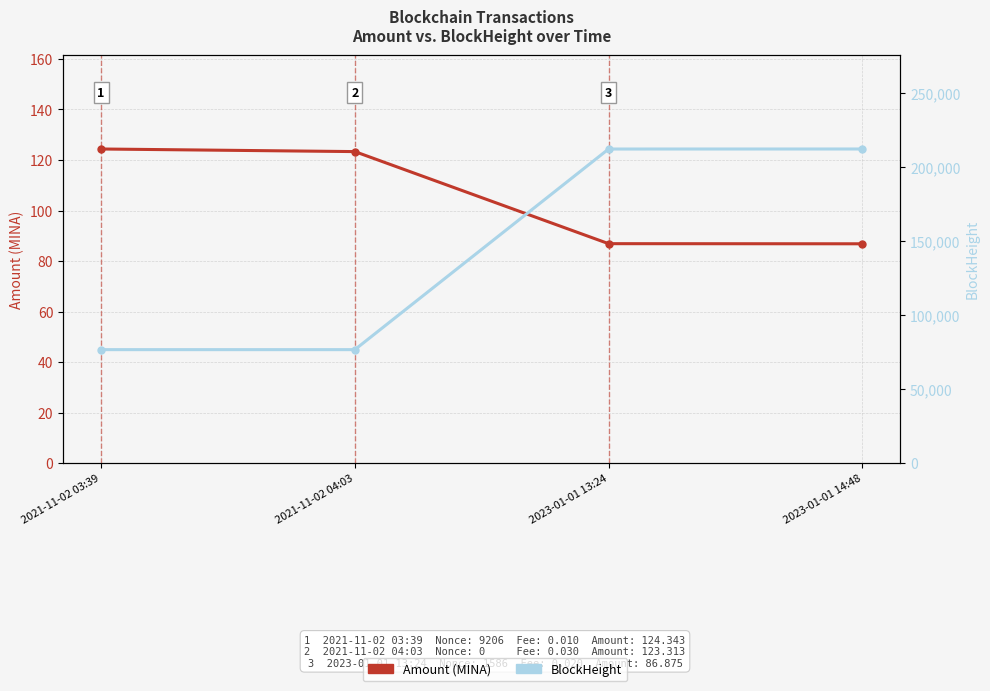

Where does the Amount (MINA) series first go above 123?

2021-11-02 03:39